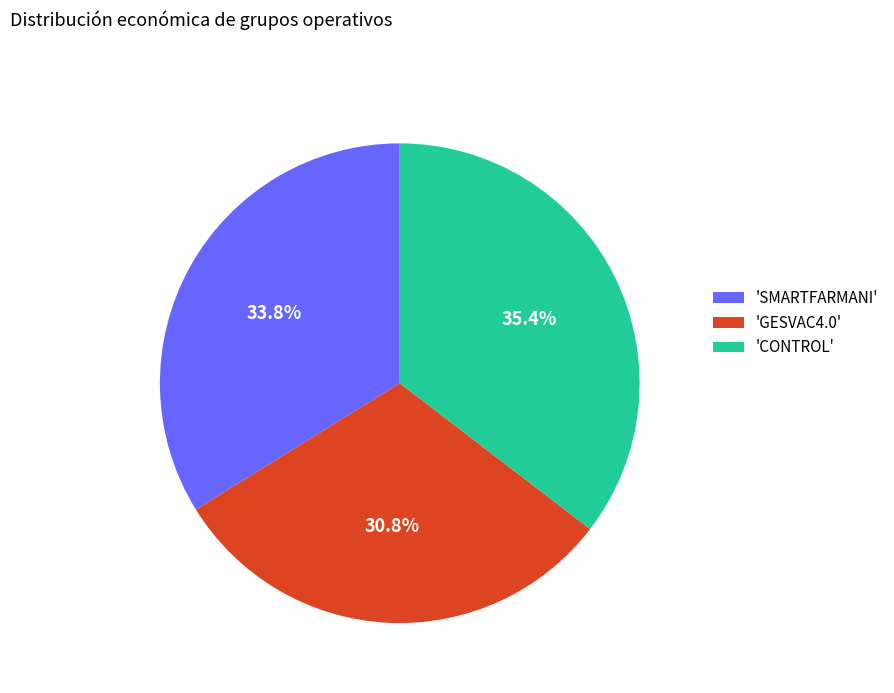

Approximately how many times larger is the value at 'GESVAC4.0' compared to 'SMARTFARMANI'?

0.9